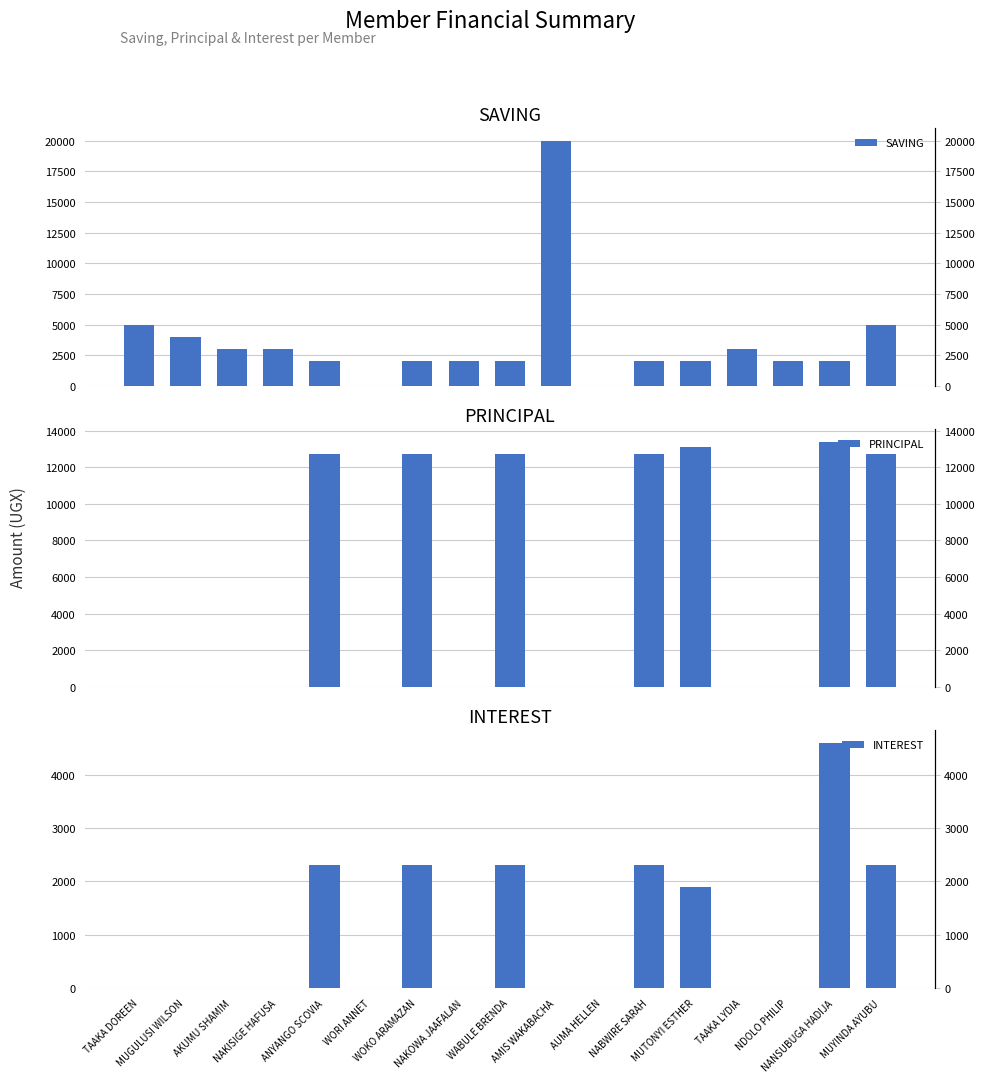

Rank the series by their maximum value, from lowest to highest.

INTEREST, PRINCIPAL, SAVING